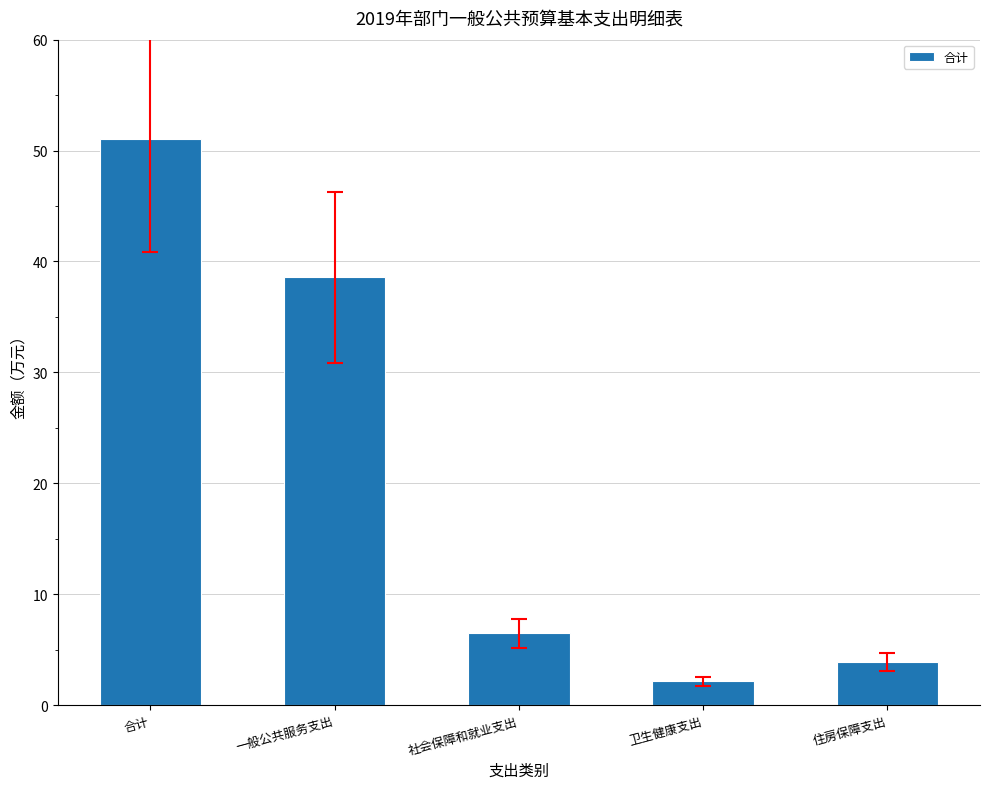

What is the label of the 2nd bar from the right?

卫生健康支出